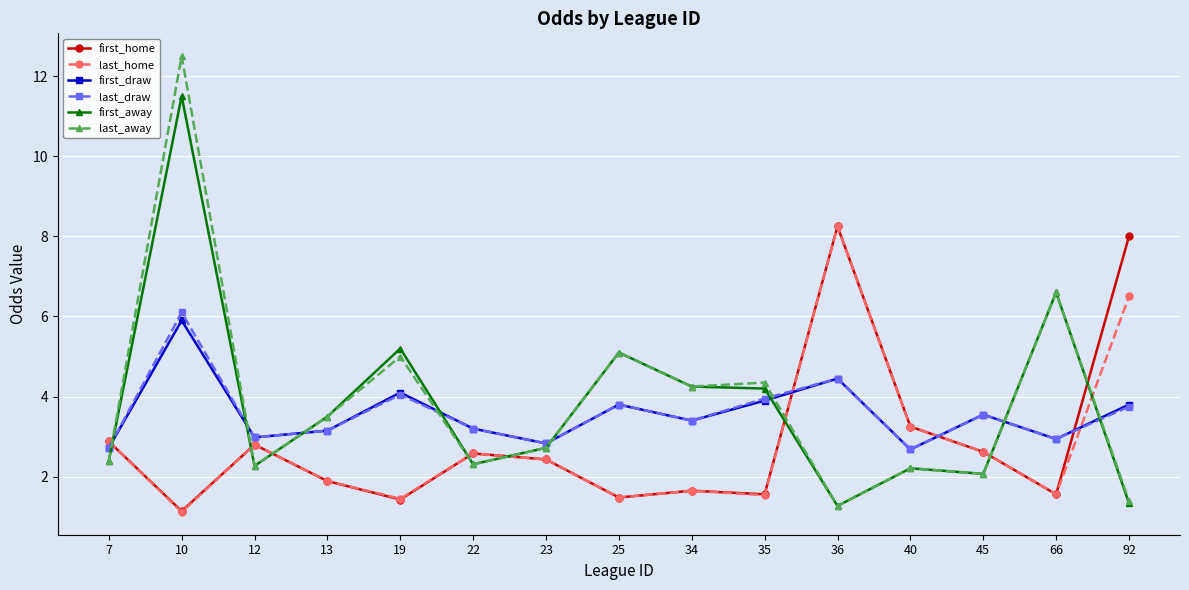

True or false: first_home and last_away intersect in this chart.

True